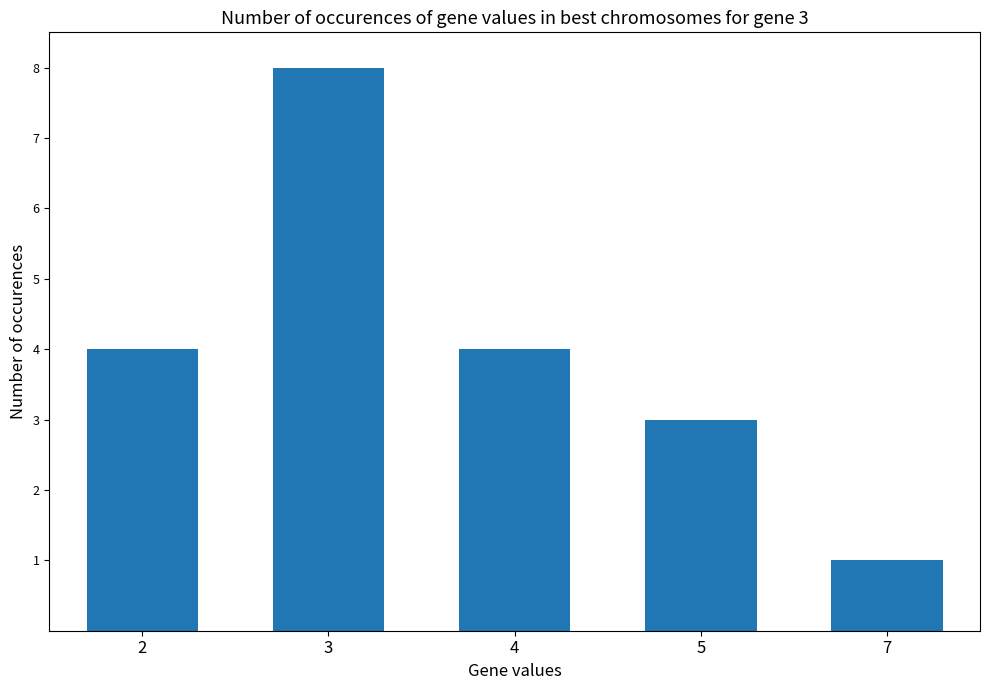

What is the value of the 1st bar from the left?

4